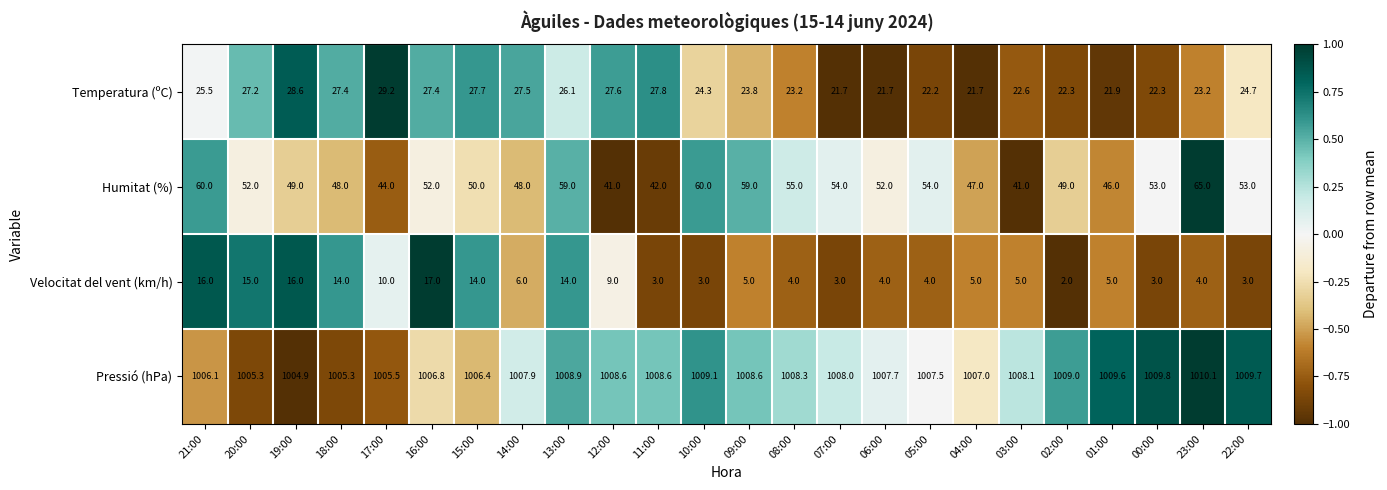

How many data points does each series have?

24